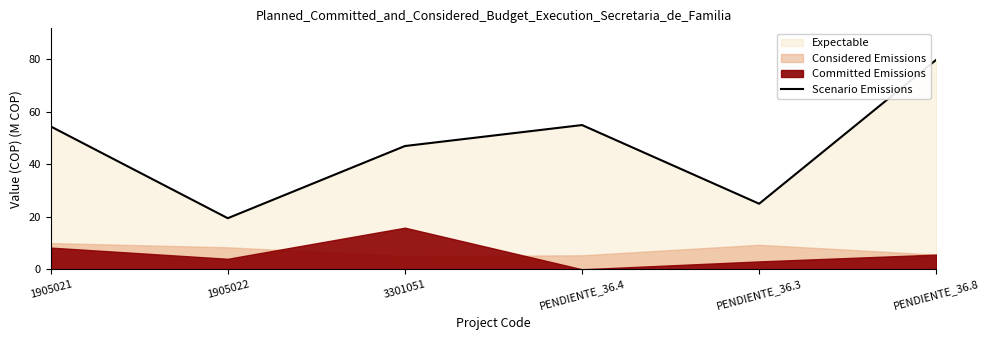

What is the label of the 5th point from the right?

1905022